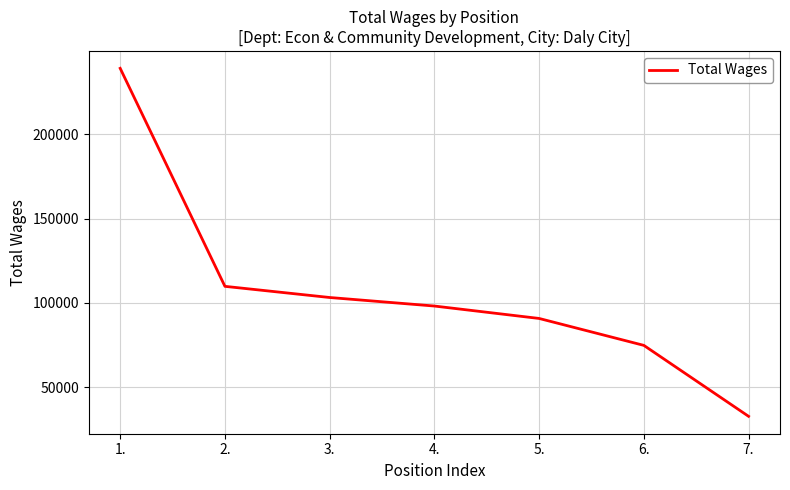

Where does the data first go above 98197?

1.